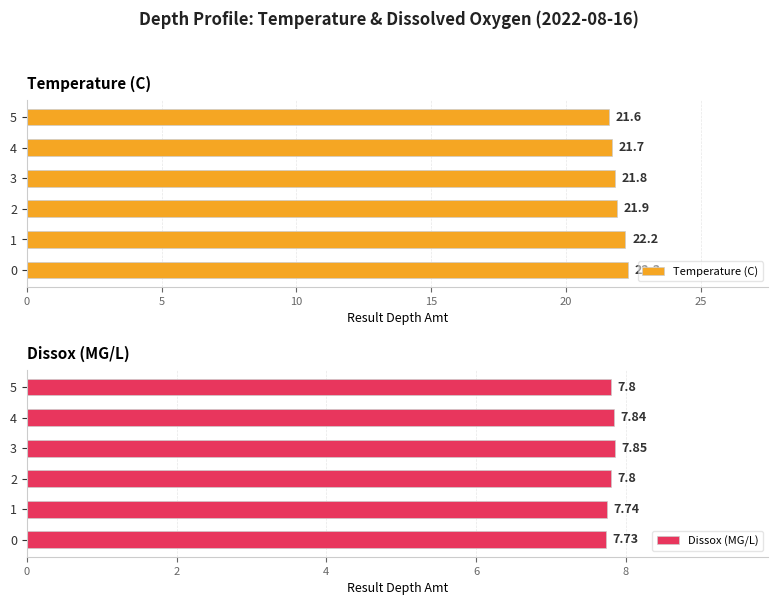

What is the sum of all Temperature (C) values?

131.5